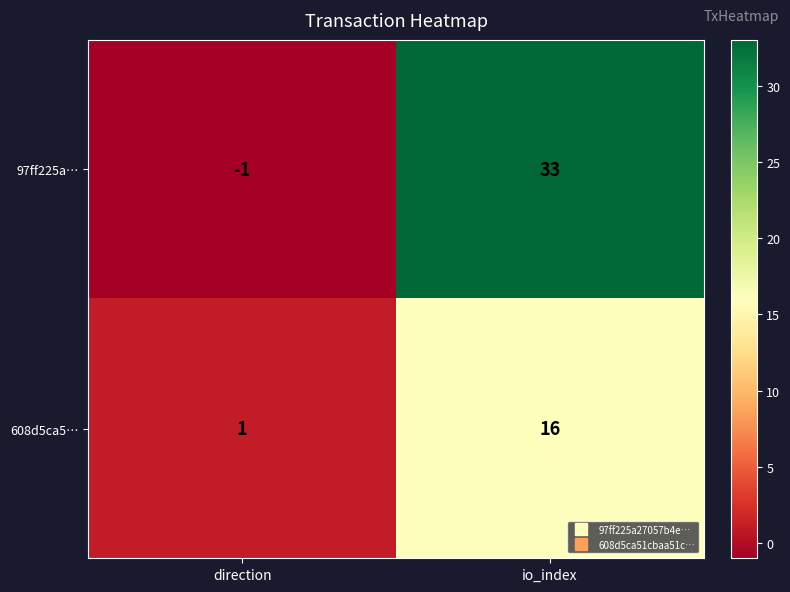

Reading left to right, transcribe all the data shown in this chart.

97ff225a…: direction=-1	io_index=33
608d5ca5…: direction=1	io_index=16